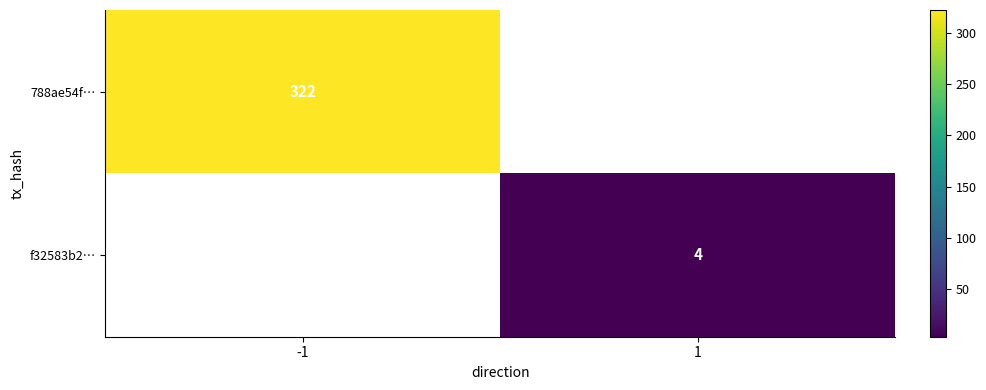

Which has a higher value, 1 or -1?

-1